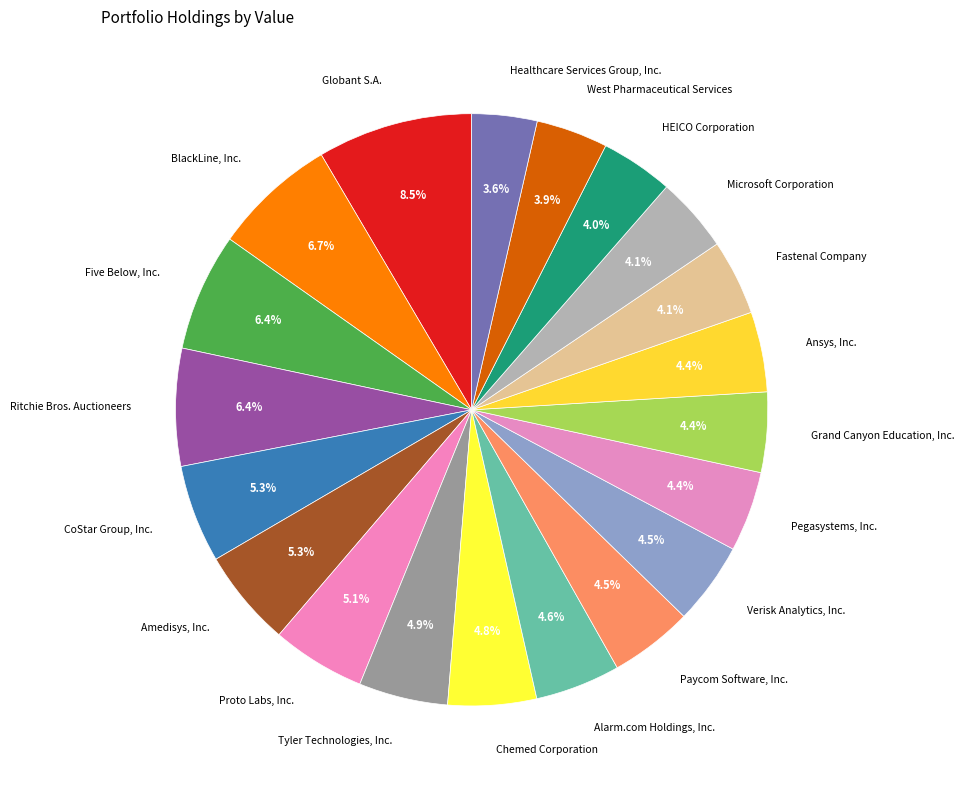

What portion of the pie excludes Chemed Corporation?

95.2%